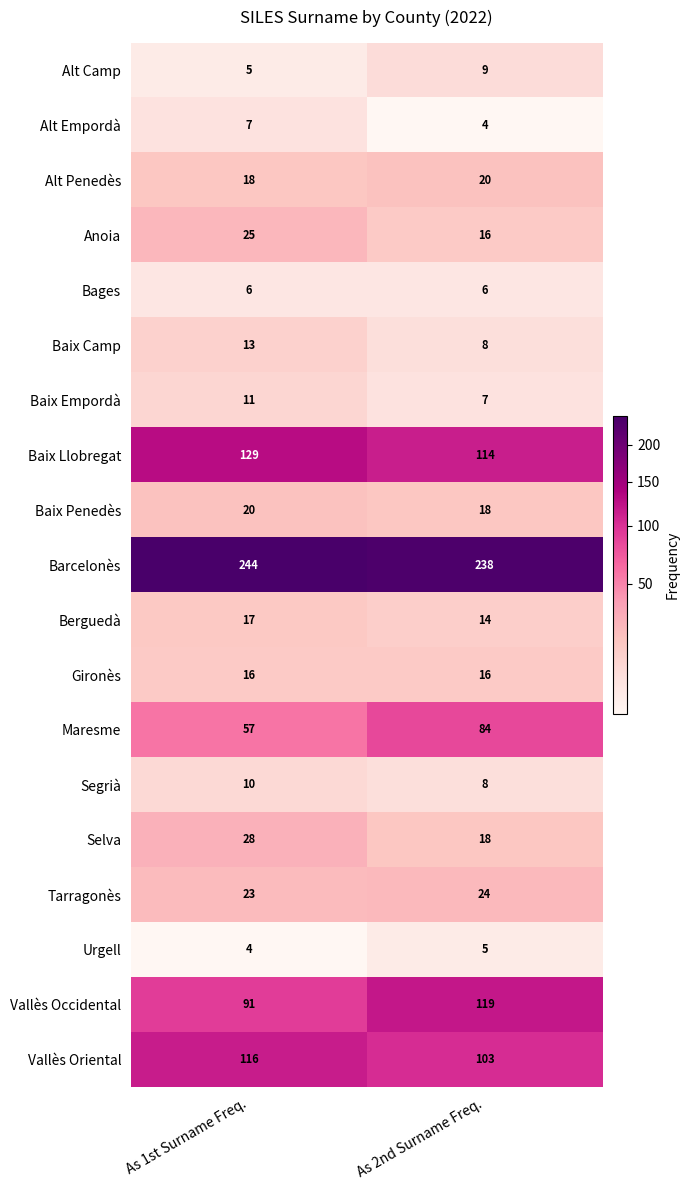

At which category is the sum across all series the highest?

As 1st Surname Freq.